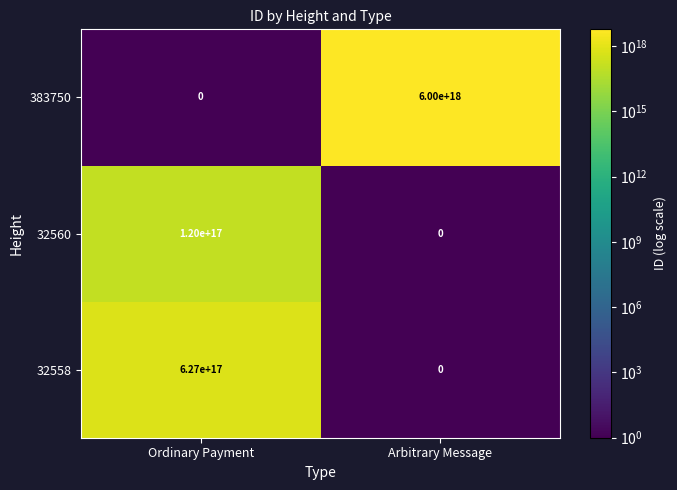

Rank the categories by 32558 value from lowest to highest.

Arbitrary Message, Ordinary Payment